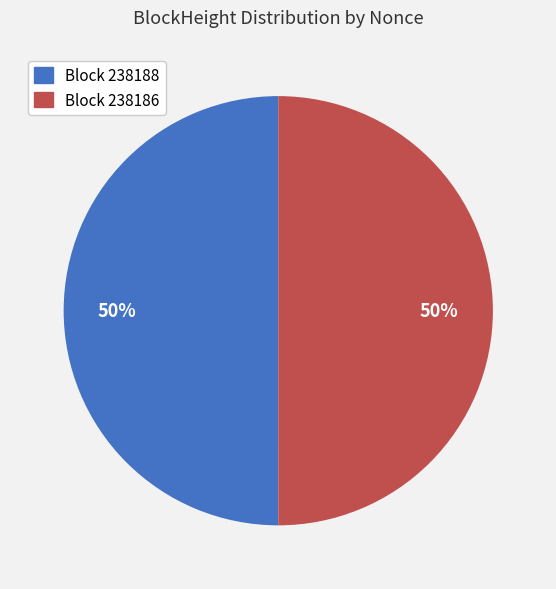

To the nearest percent, what is the average slice percentage?

50%